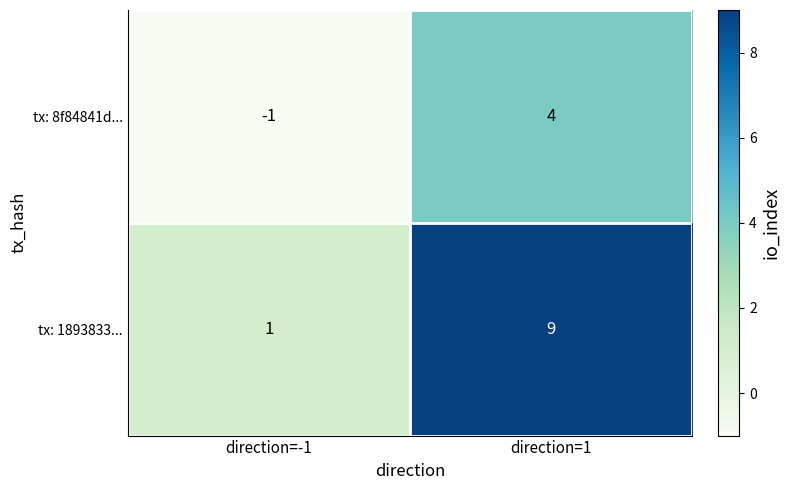

What is the maximum value shown in the chart?

9